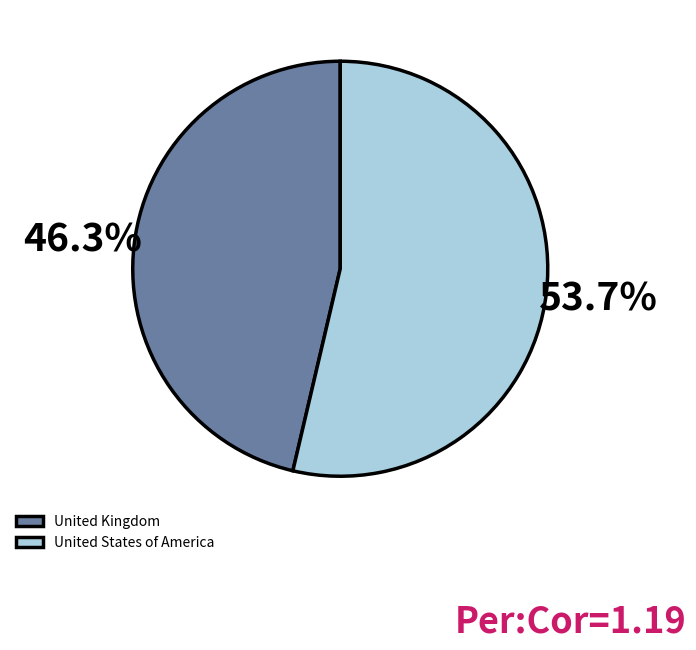

Between United States of America and United Kingdom, which is larger?

United States of America